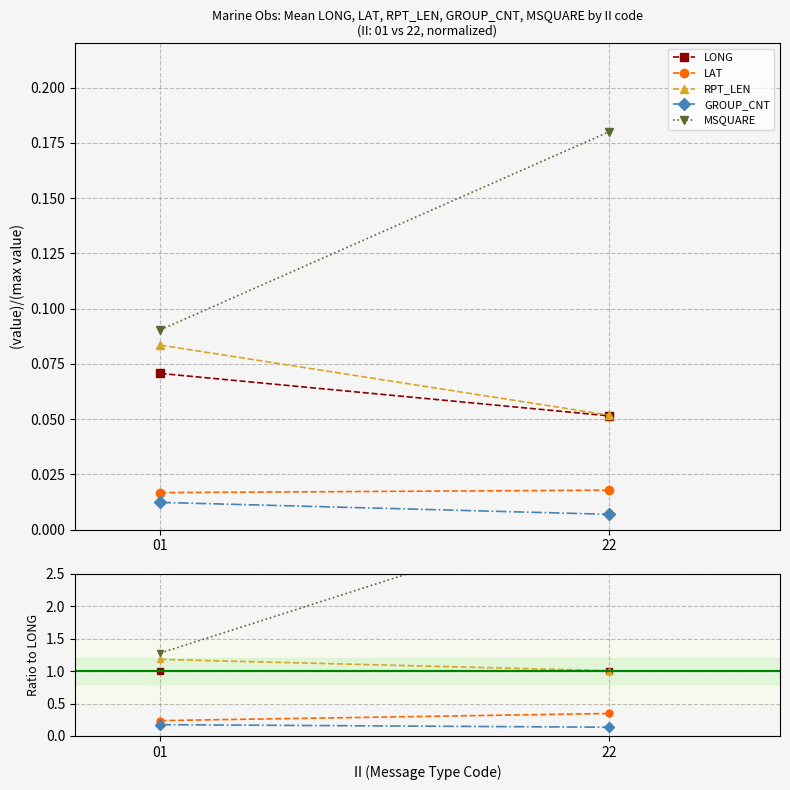

Read the MSQUARE value at 01.

1.3